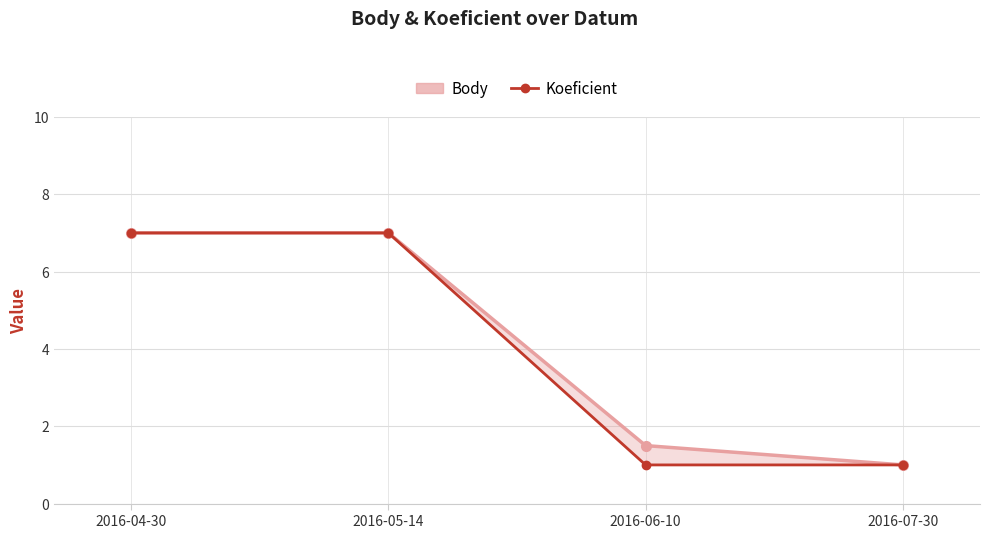

Which series has the widest spread of values?

Body